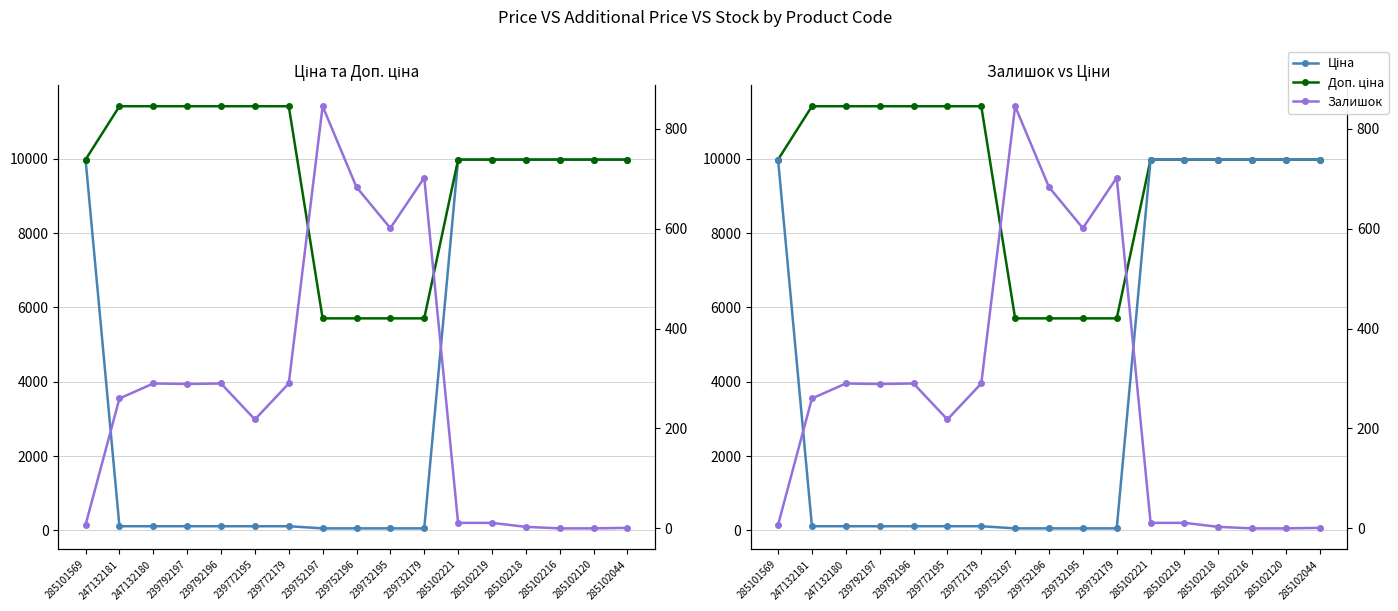

True or false: Ціна has a value of 9975.0 at 285101569.

True